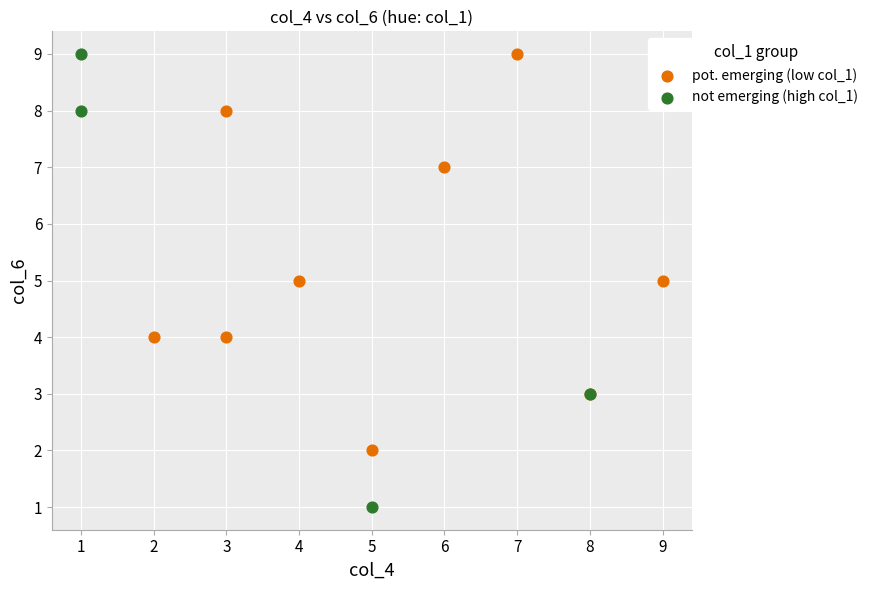

Which series has the widest spread of Y values?

not emerging (high col_1)